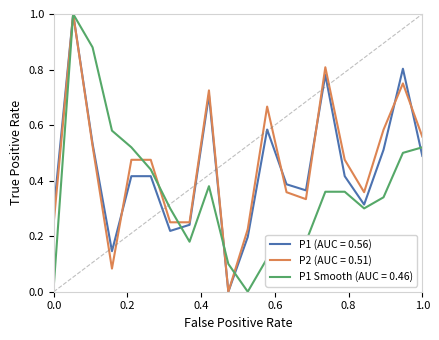

What is the greatest value displayed?

1.0